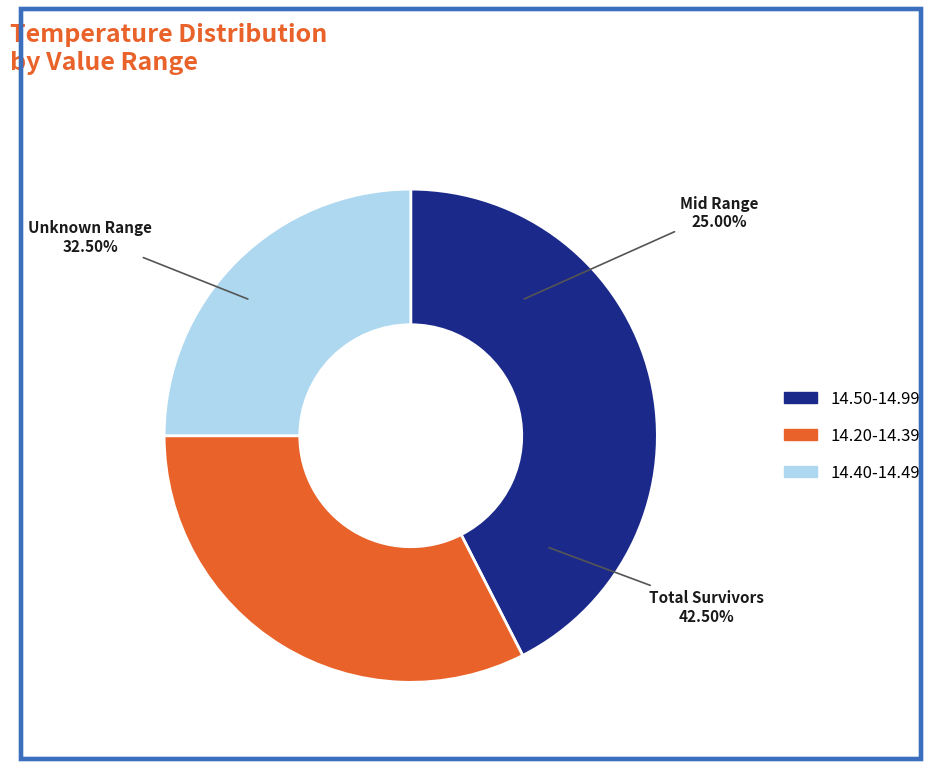

Does 6 account for over 50% of the chart?

No